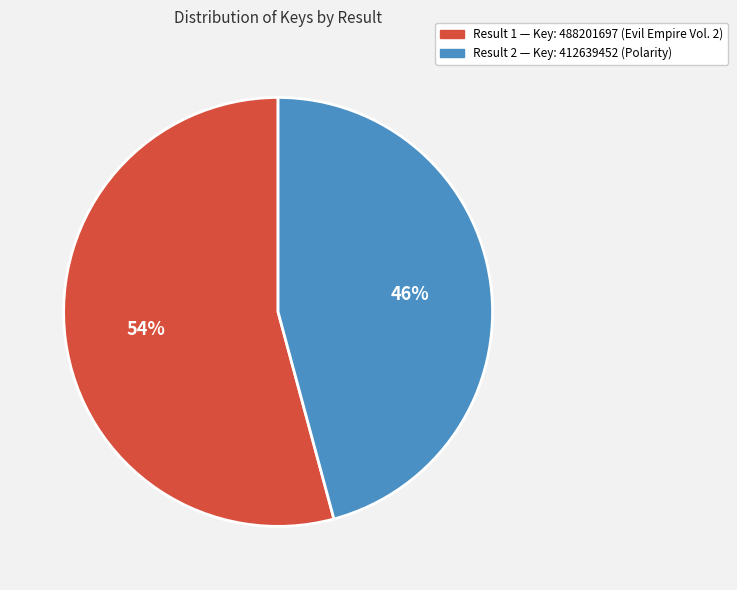

To the nearest percent, what percentage of the pie is Result 1 — Key: 488201697 (Evil Empire Vol. 2)?

54%